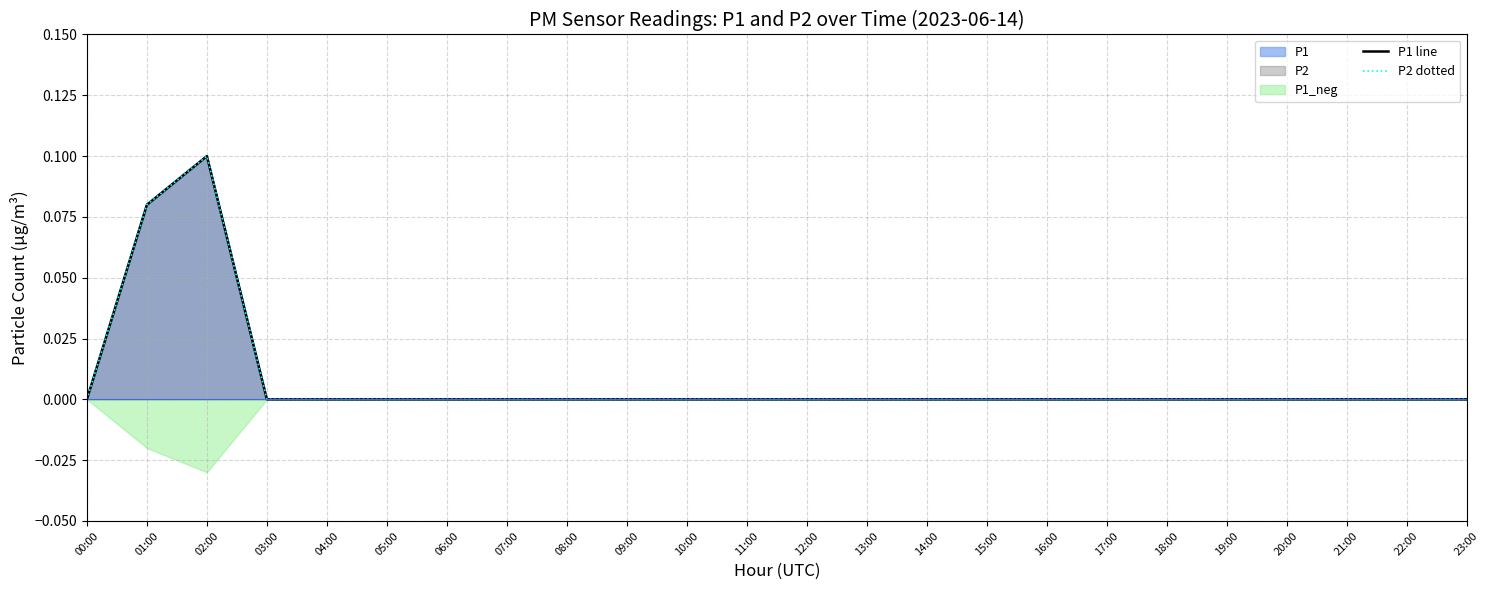

What is the label of the 6th point from the left?

05:00